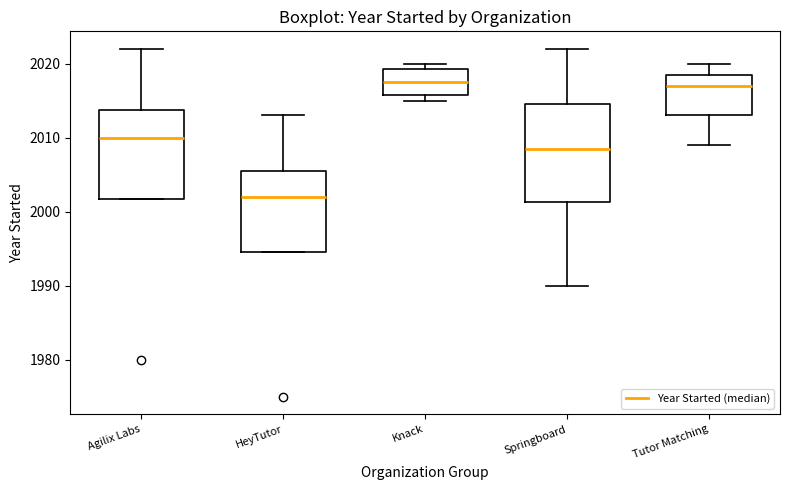

Comparing the boxes themselves (not the whiskers), which one is the tallest?

Springboard